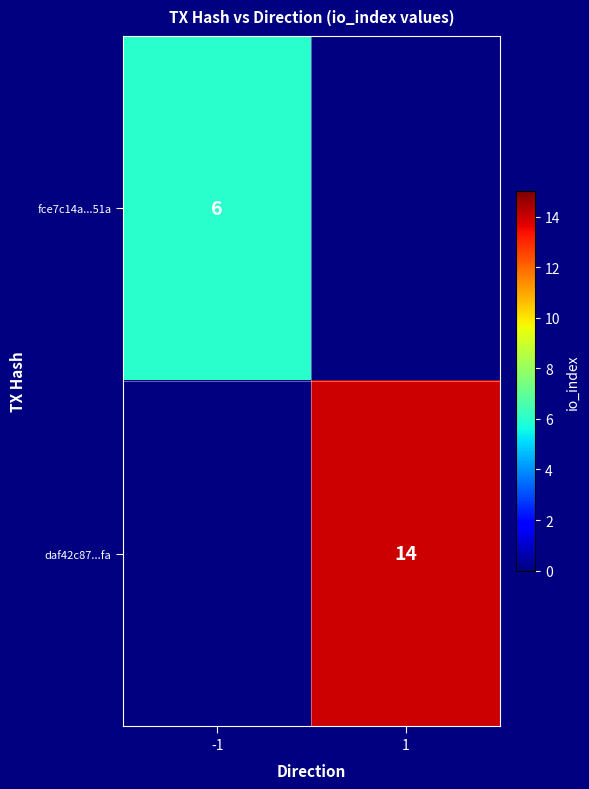

Is it true that daf42c87...fa equals 5 at 1?

False